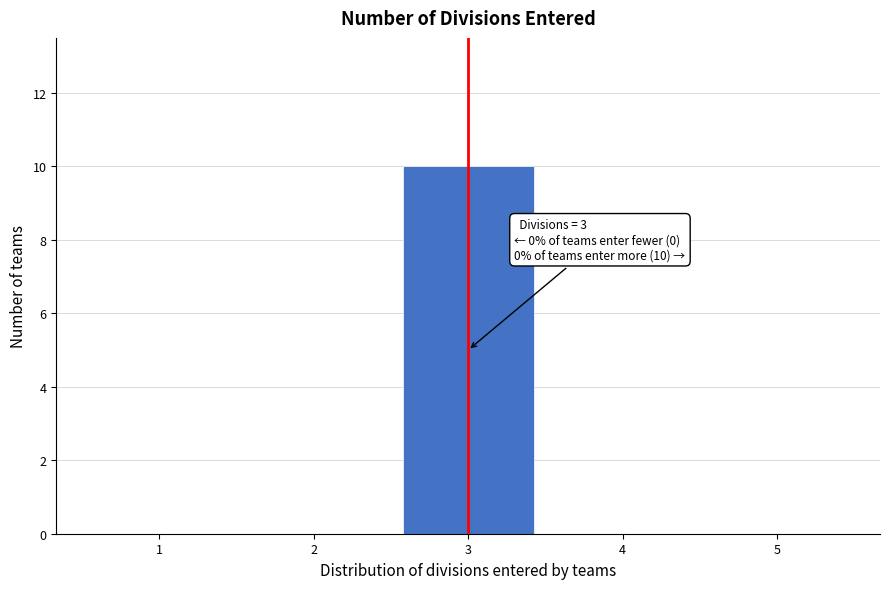

Which range on the x-axis has the tallest bar?

2.5 to 3.5